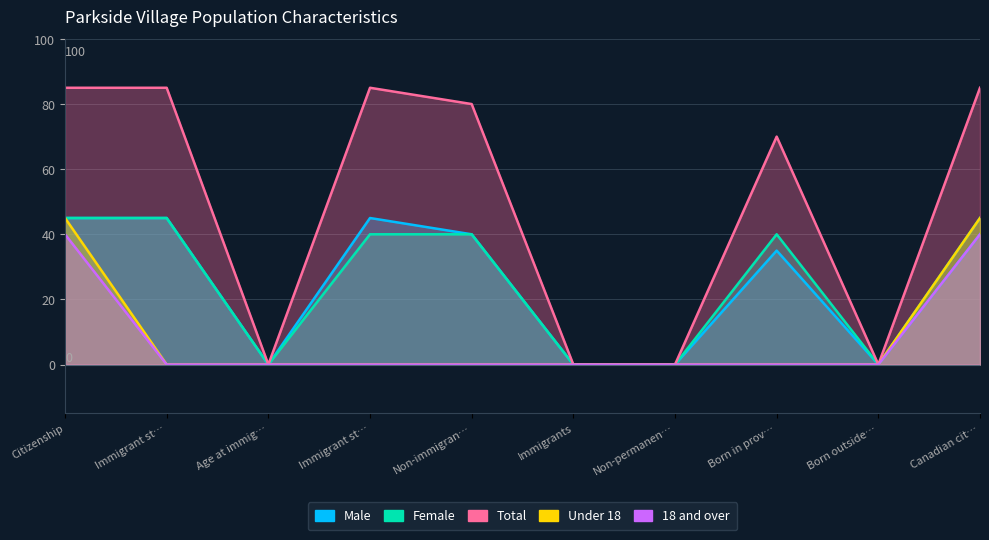

The value of Female at Citizenship is 63. True or false?

False